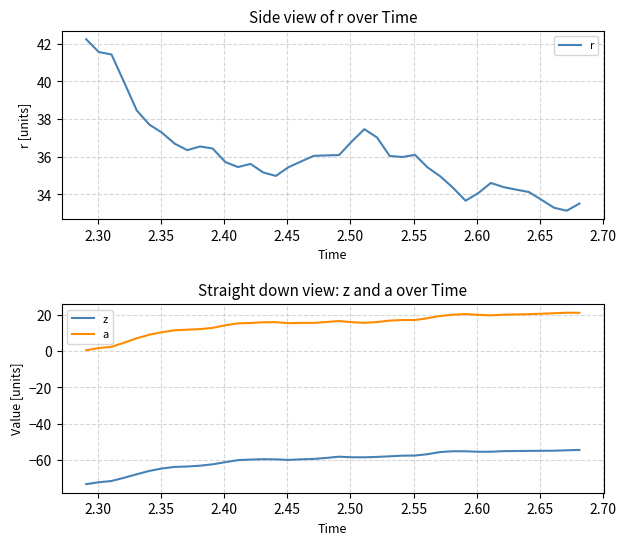

True or false: a and z cross at least once.

False